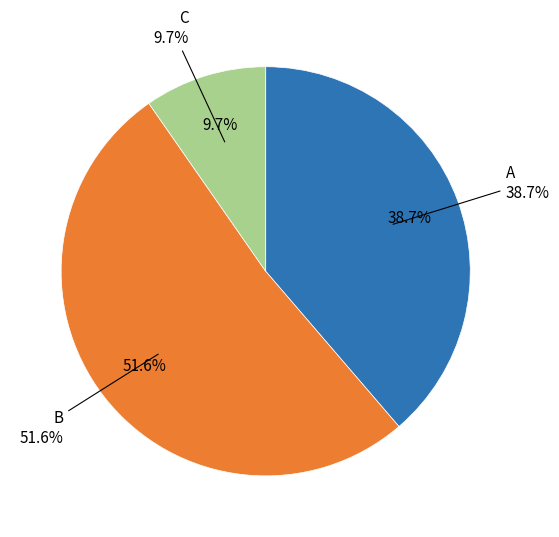

What percentage is the B slice, to the nearest percent?

52%